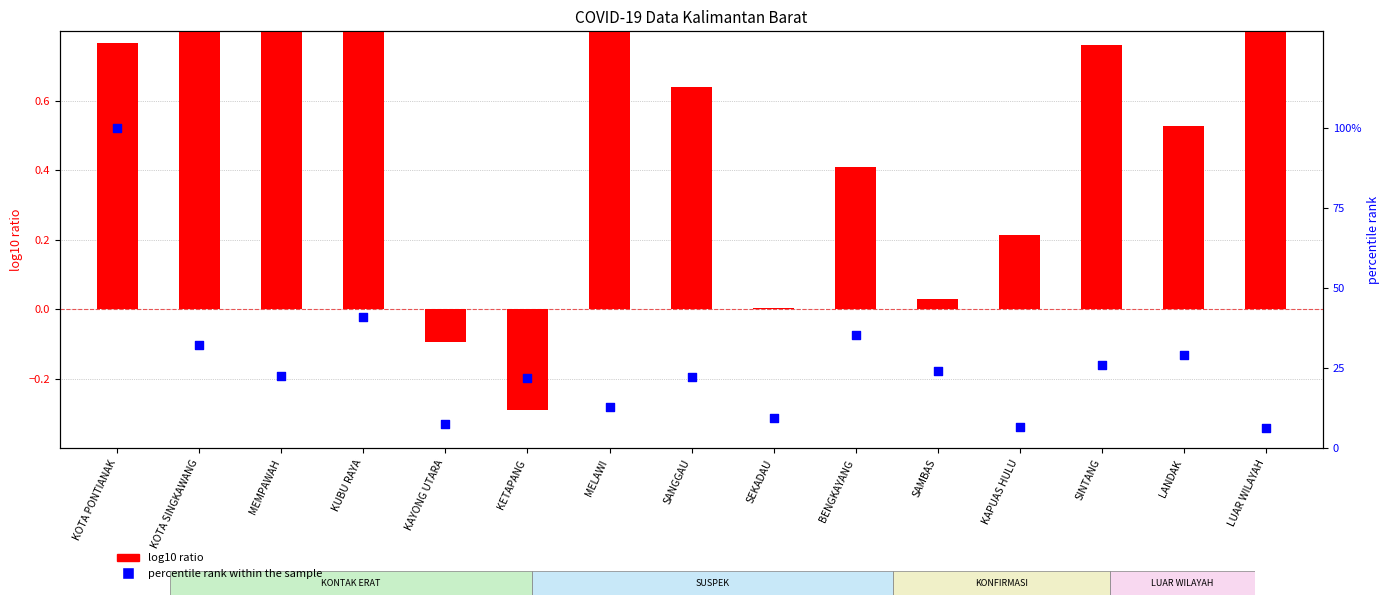

What are all the series names shown in the legend?

log10 ratio, percentile rank within the sample